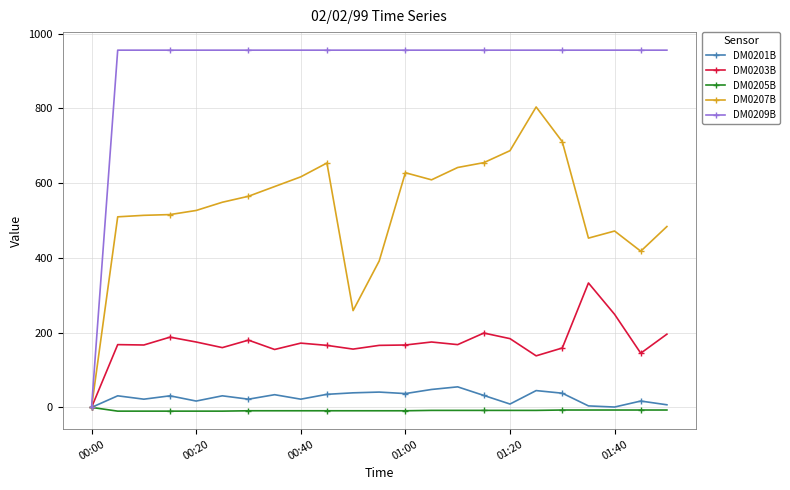

True or false: DM0201B has more than 1 interior local peaks.

True